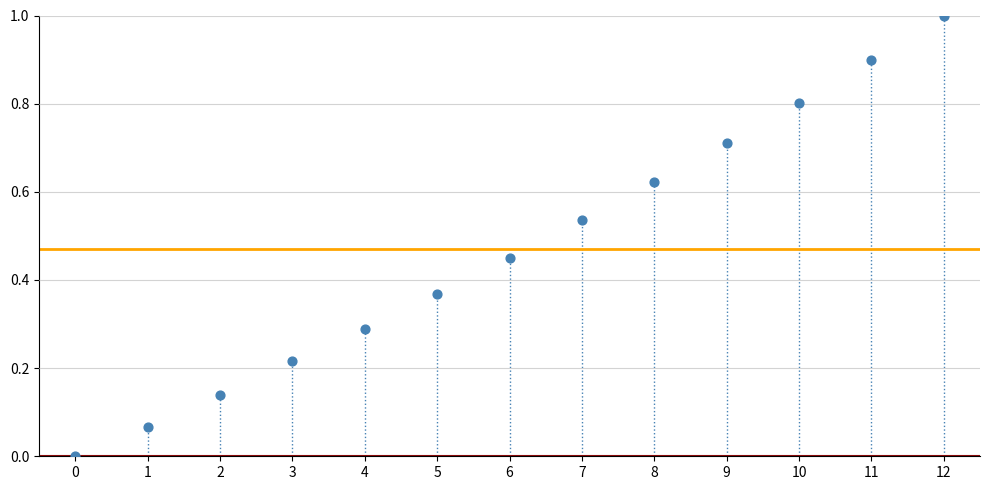

What is the range of Y values (max minus min)?

1.0